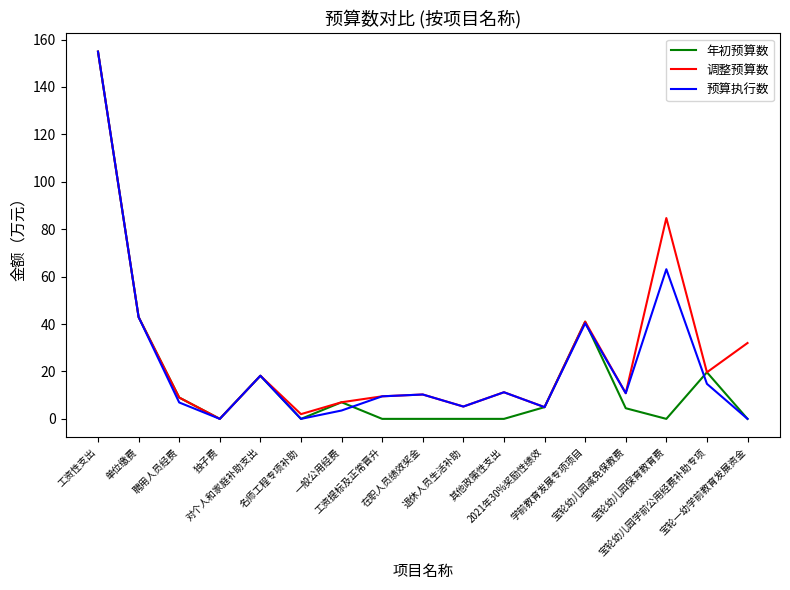

What is the difference between the highest and lowest values at 宝轮幼儿园减免保教费?

6.3